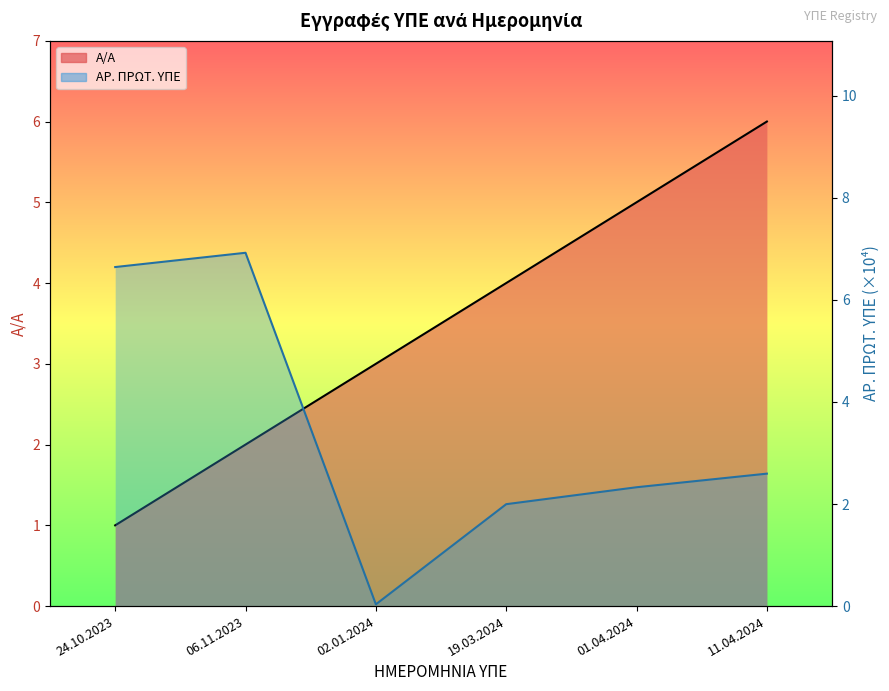

Is it true that ΑΡ. ΠΡΩΤ. ΥΠΕ equals 1.4 at 01.04.2024?

False